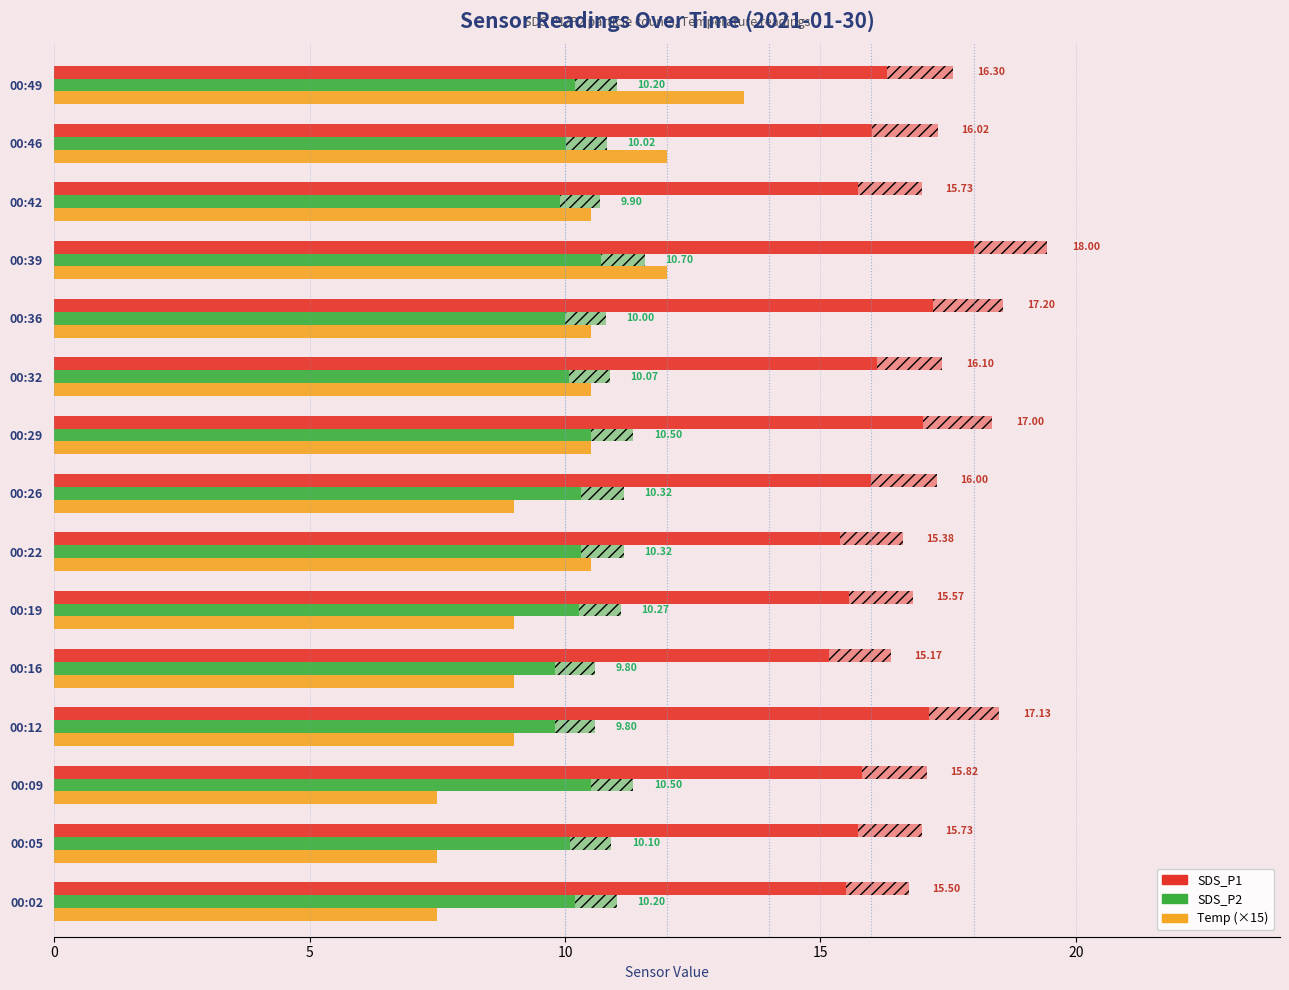

How many values in the Temp (×15) series exceed 10?

8